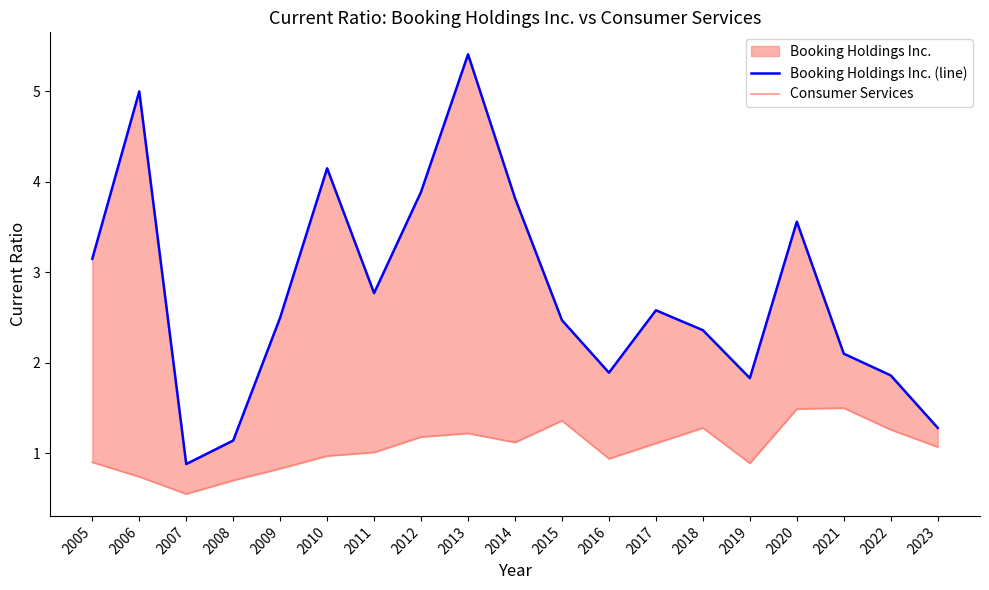

What is the lowest value of the Booking Holdings Inc. (line) series?

0.9